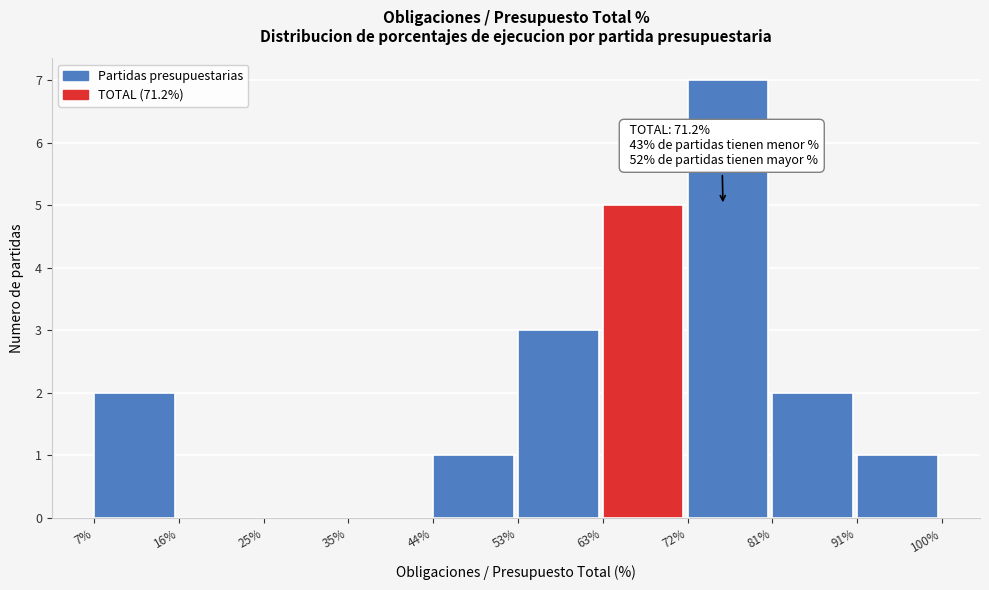

Over which range of the x-axis is the bar tallest?

72% to 81%